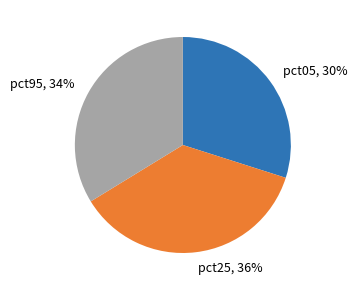

Which category has the smallest portion of the pie?

pct05